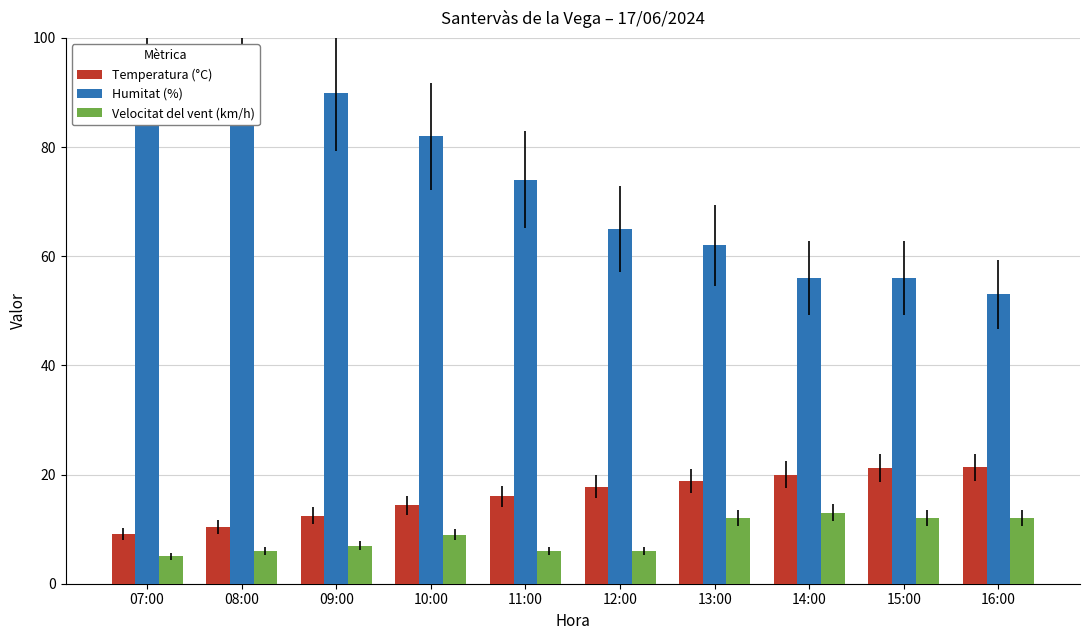

What is the sum of the Temperatura (°C) values at 16:00 and 08:00?

31.7